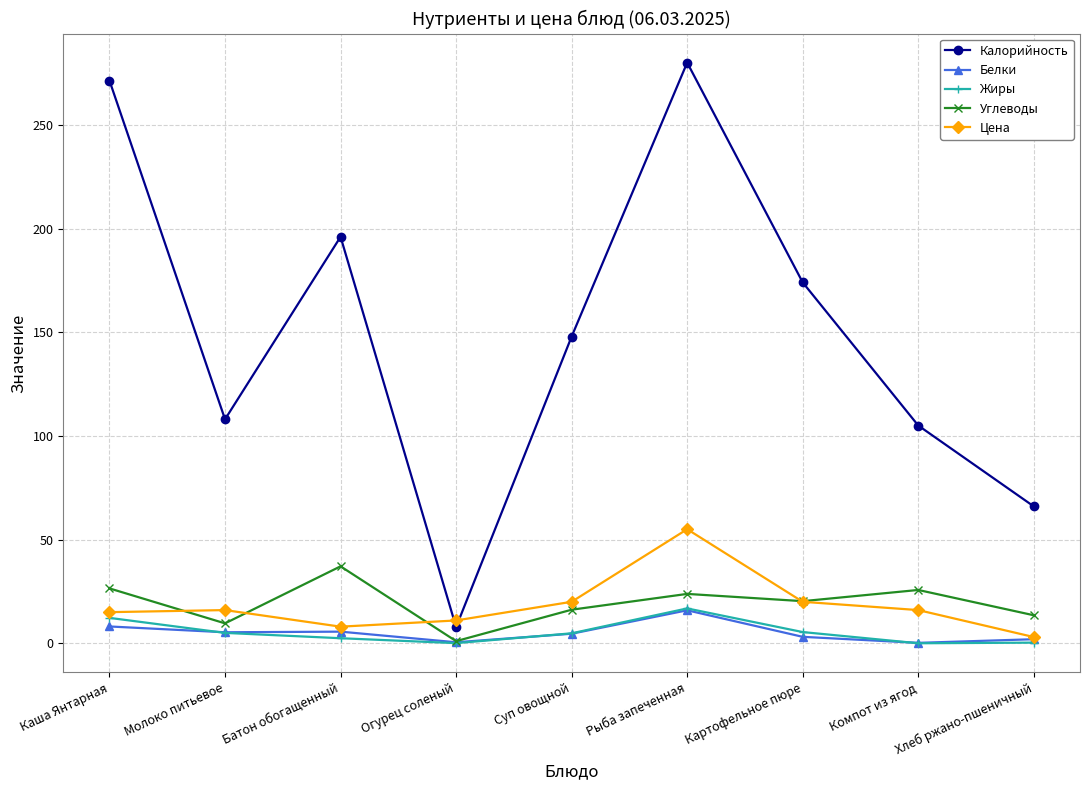

How many series are shown in this chart?

5